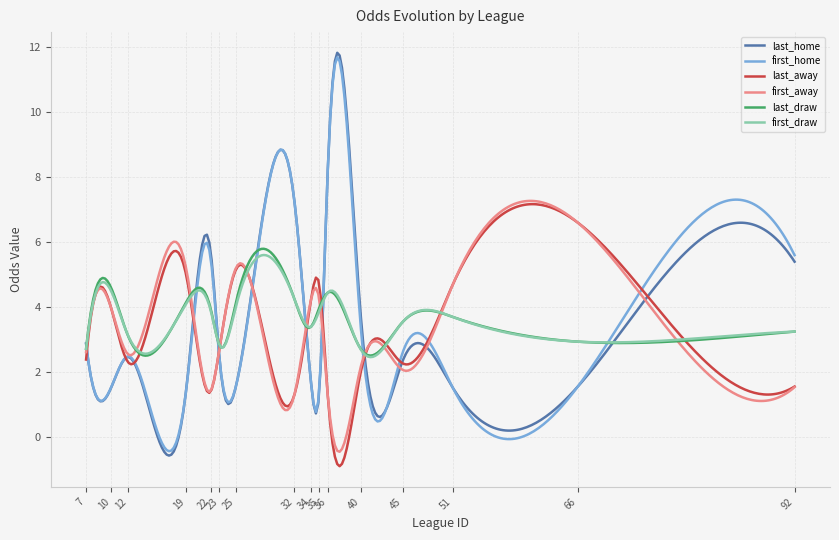

What is the maximum value shown in the chart?

11.8